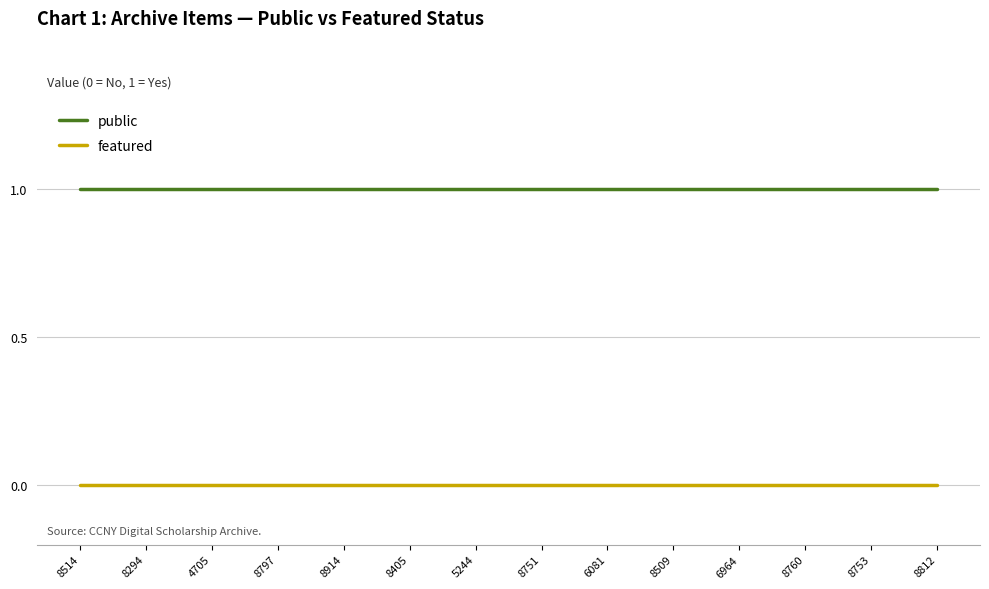

List the series in order of their overall mean, lowest first.

featured, public